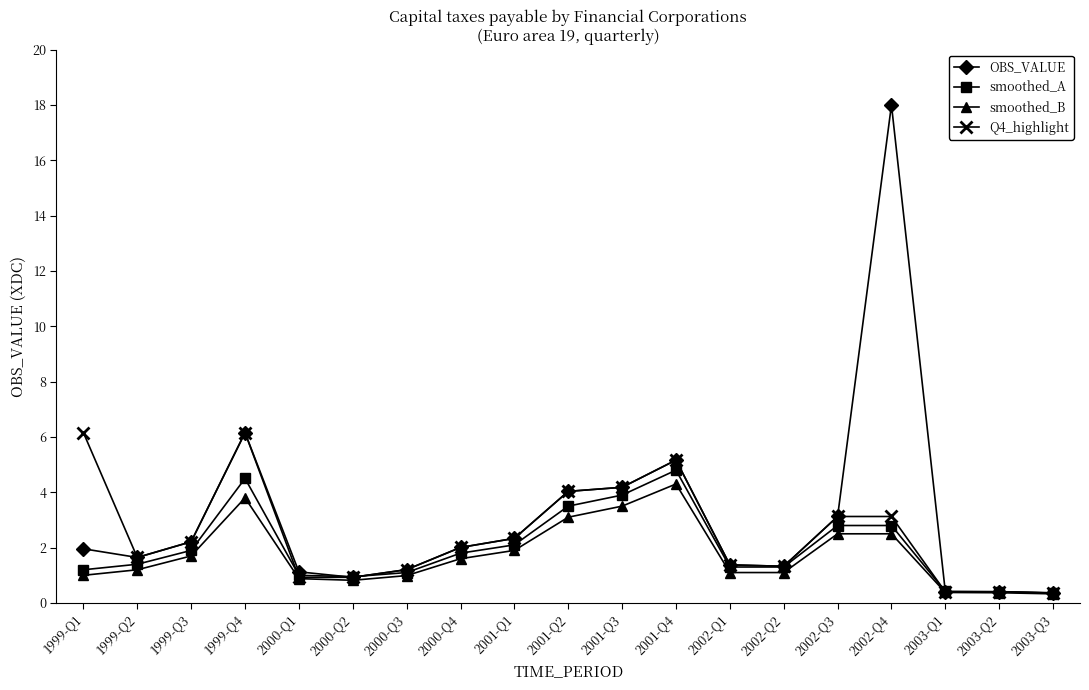

What is the spread (max minus min) of values at 1999-Q1?

5.2